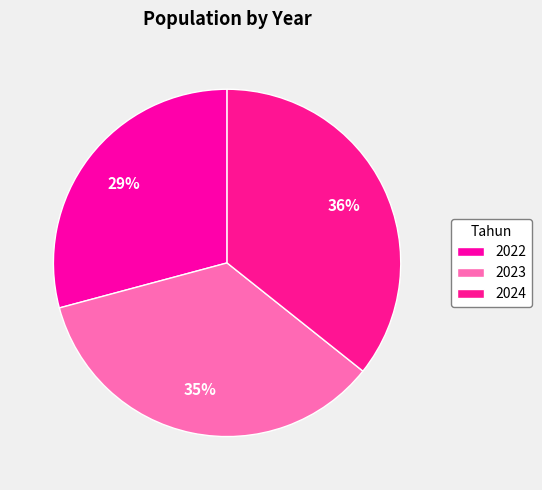

Does 2023 represent more than half of the total?

No